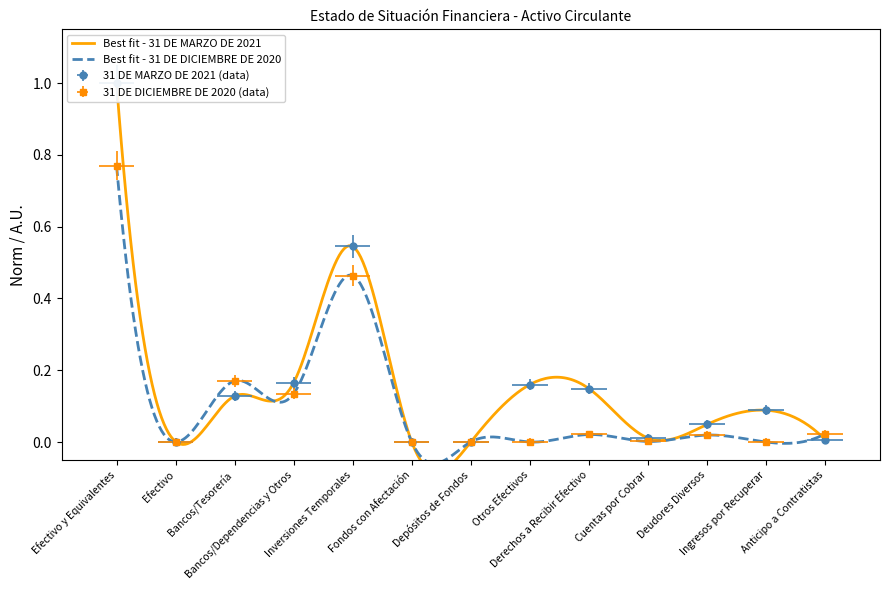

Is the value of 31 DE MARZO DE 2021 at Bancos/Tesorería greater than the value of 31 DE DICIEMBRE DE 2020 at Fondos con Afectación?

Yes